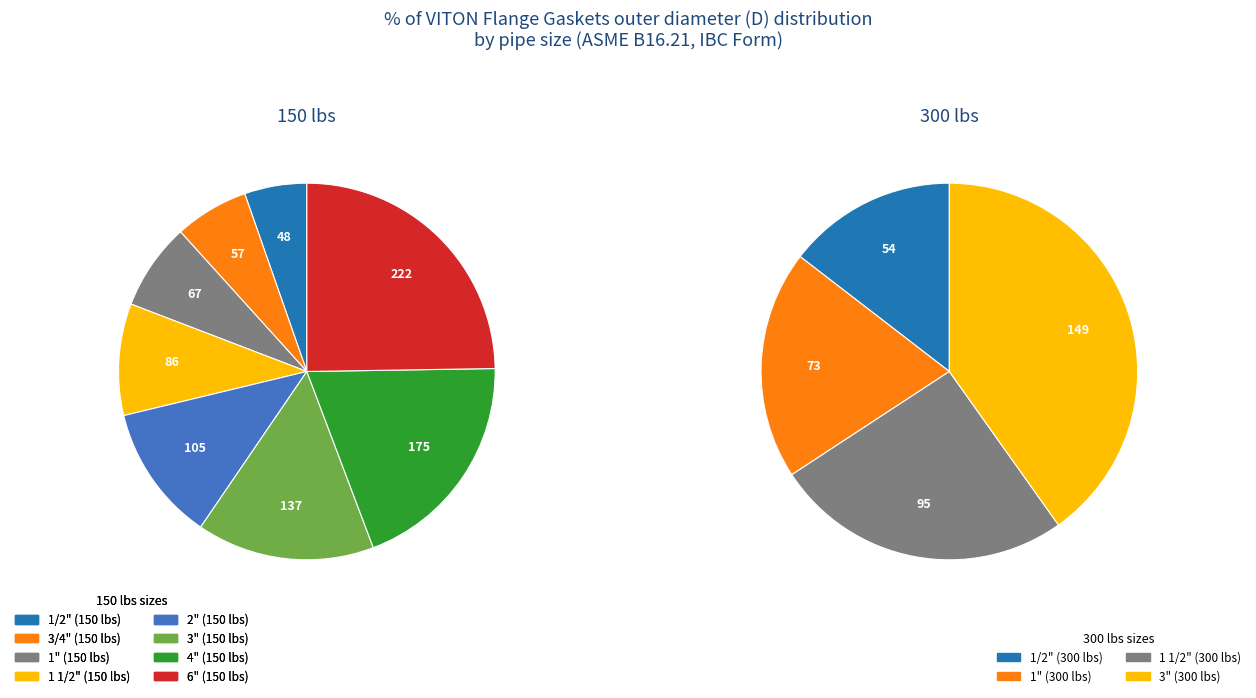

How many segments does this pie chart have?

8